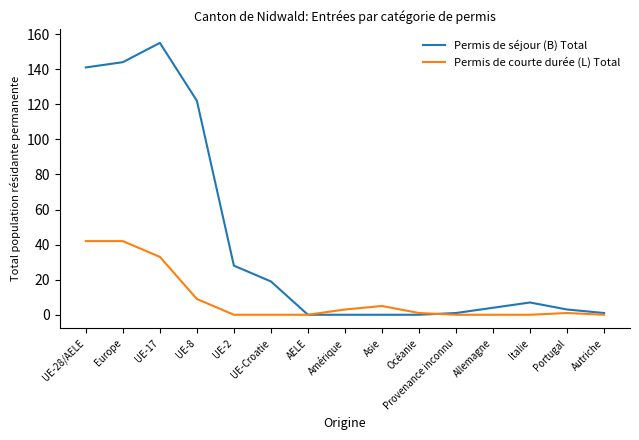

The value of Permis de courte durée (L) Total at Provenance inconnu is 27. True or false?

False